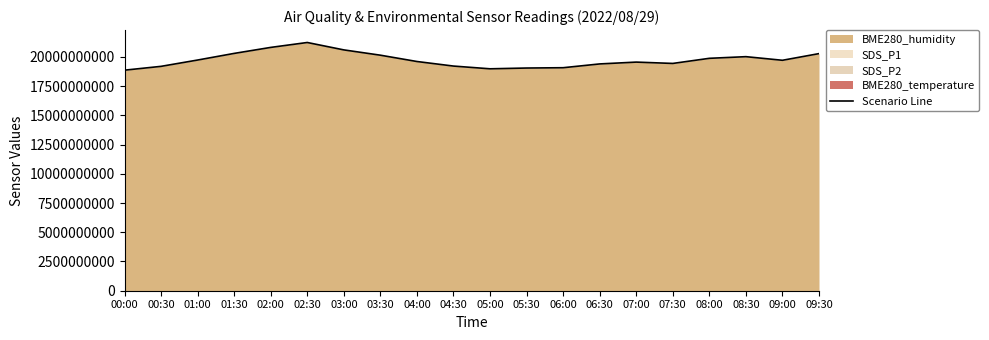

Count the number of categories in the chart.

20